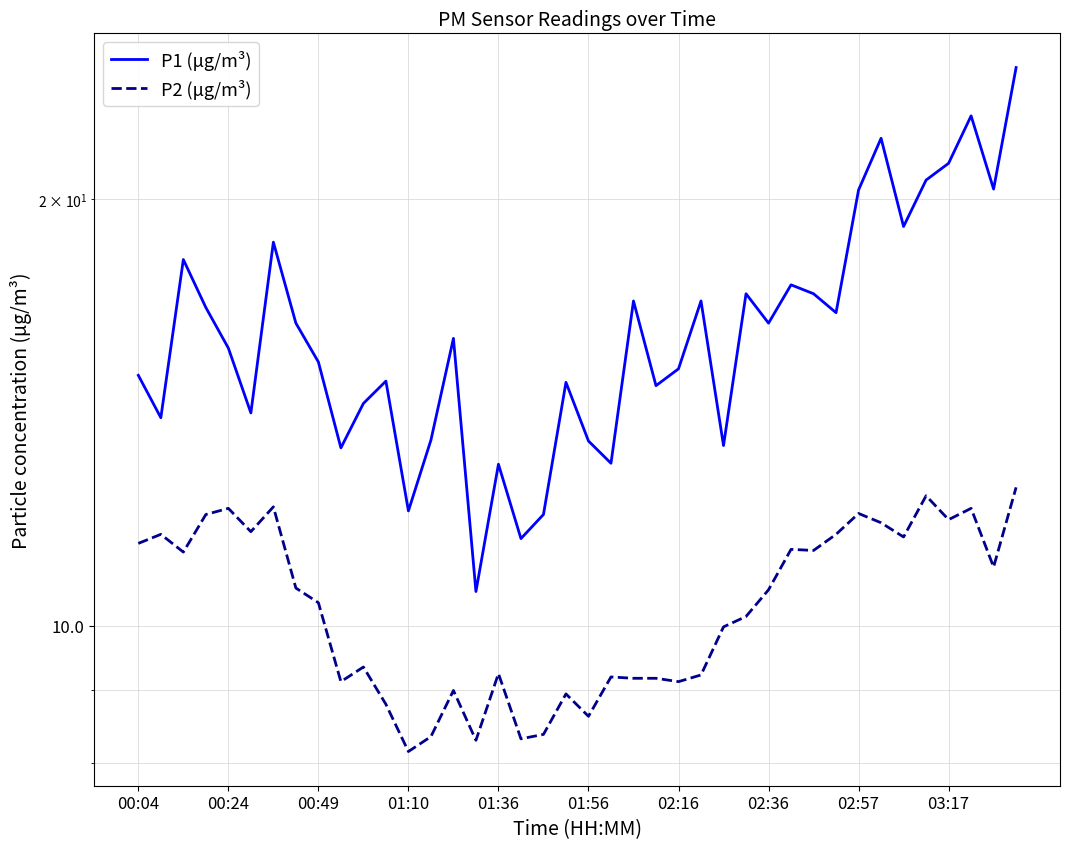

Which series has the largest total across all categories?

P1 (μg/m³)